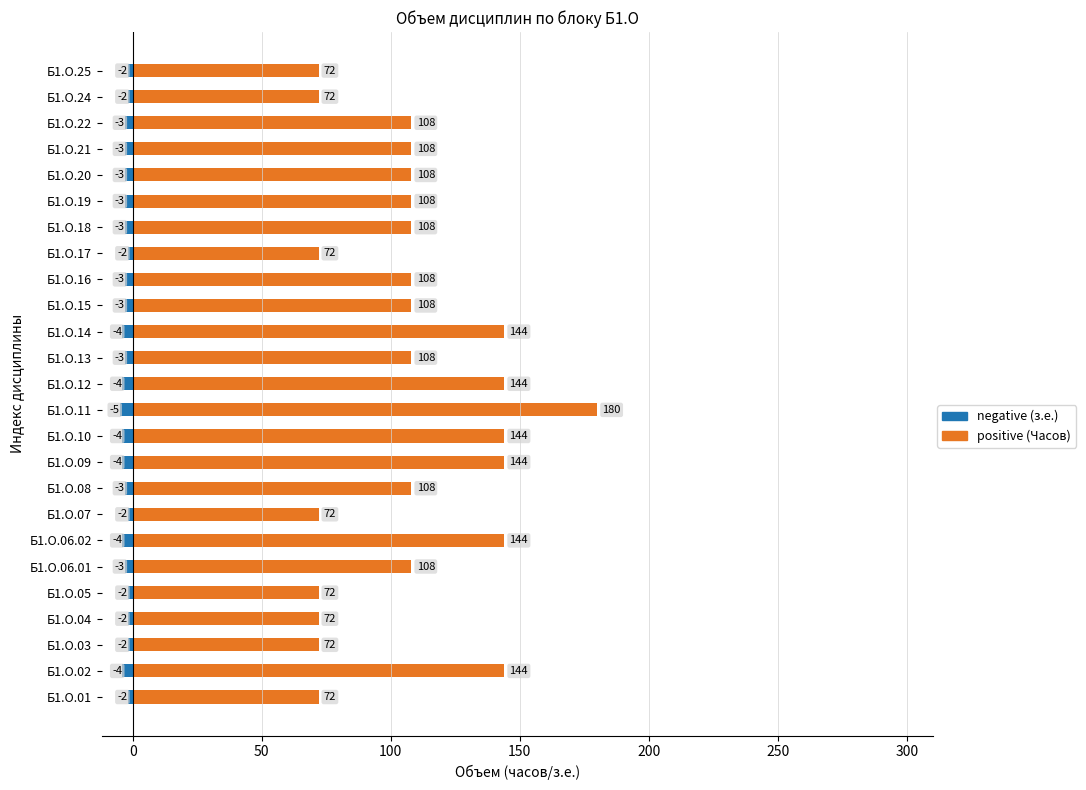

How many categories are shown in the chart?

25